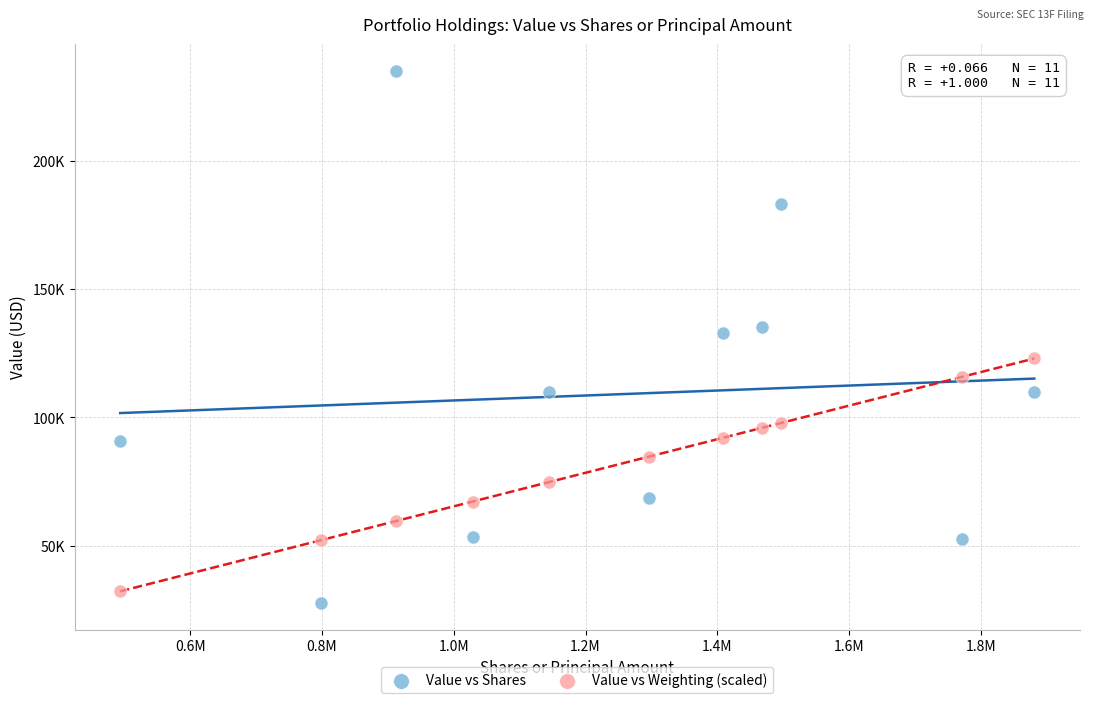

What are all the series names shown in the legend?

Value vs Shares, Value vs Weighting (scaled)